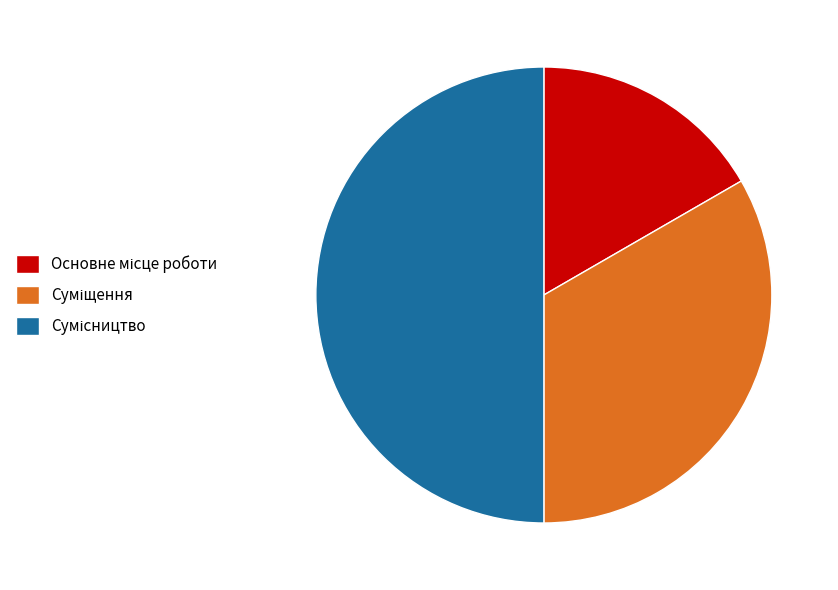

How many segments does this pie chart have?

3